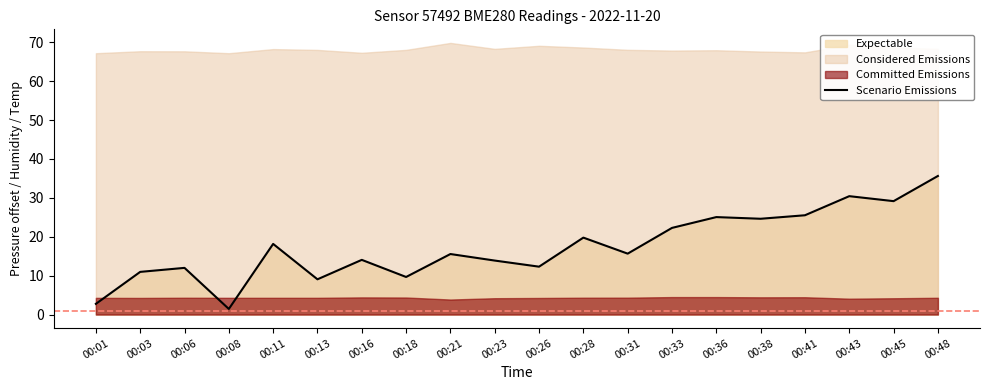

Between 00:18 and 00:03, which is larger?

00:03